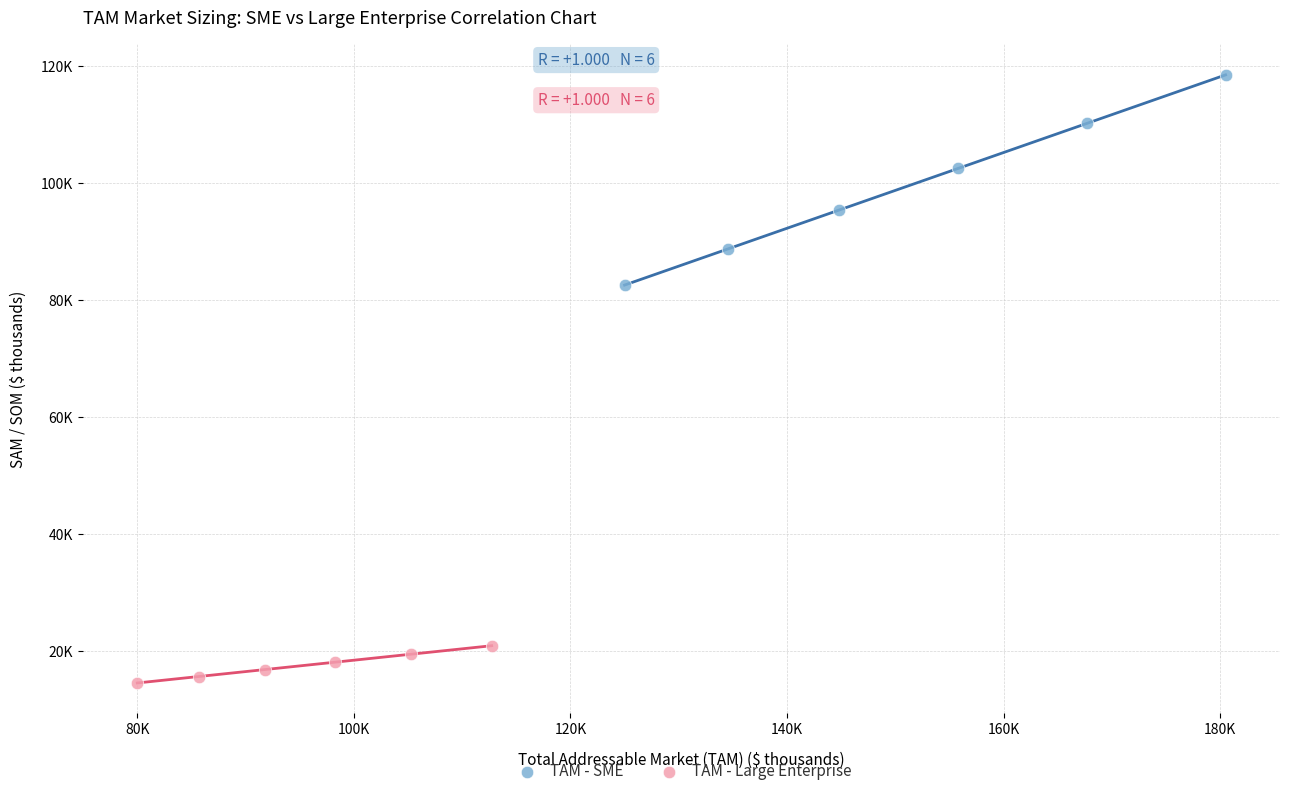

What are all the series names shown in the legend?

TAM - SME, TAM - Large Enterprise